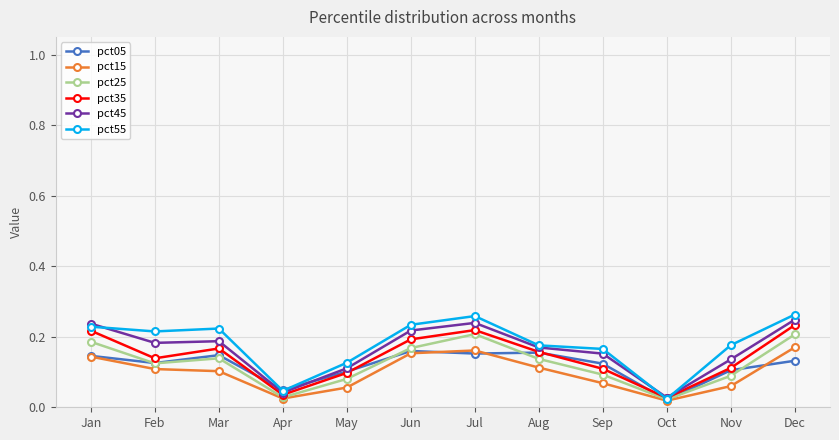

How many lines are shown in the chart?

6